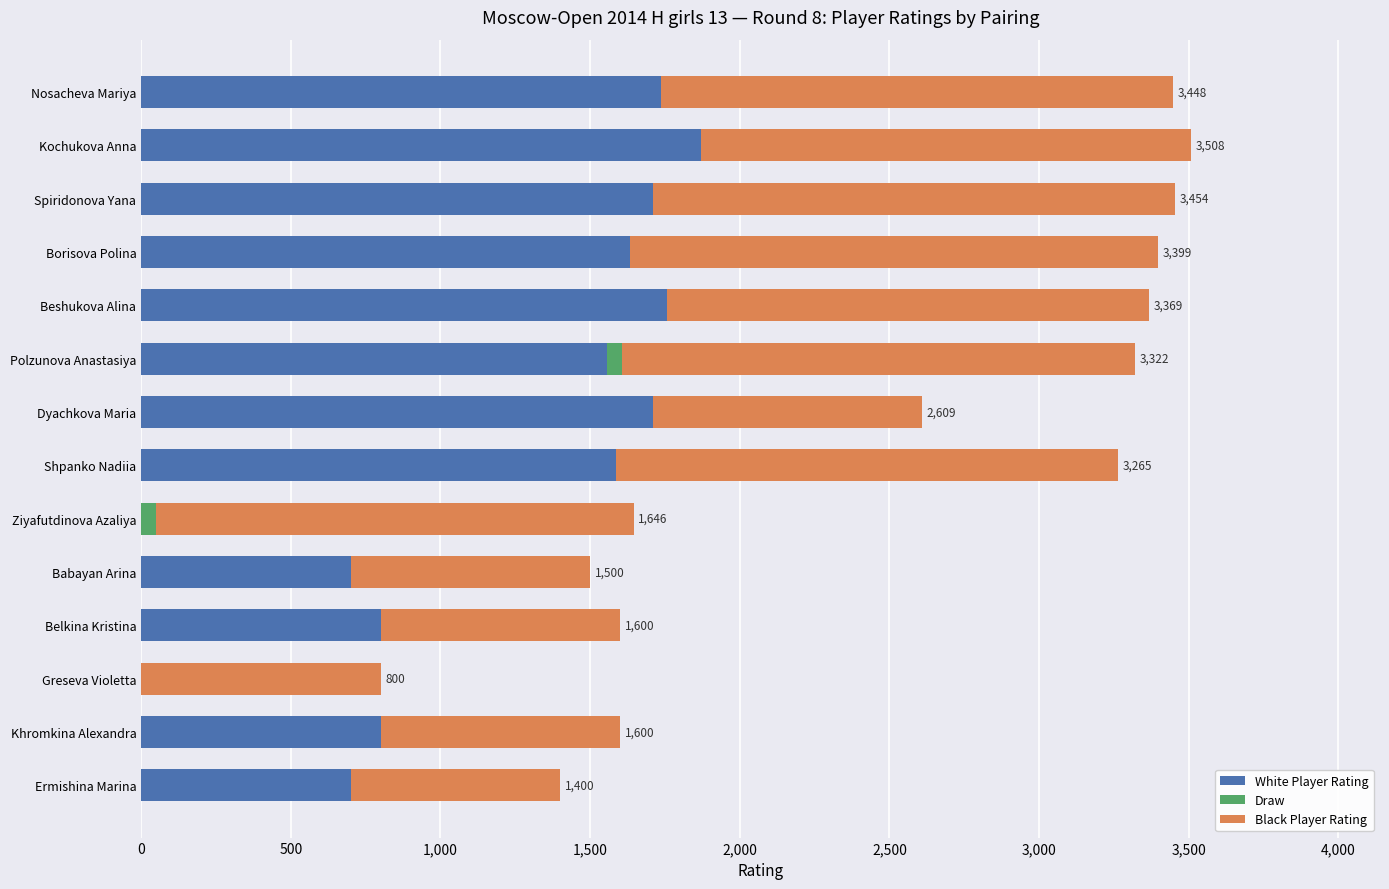

What is the total value across all series at Khromkina Alexandra?

1600